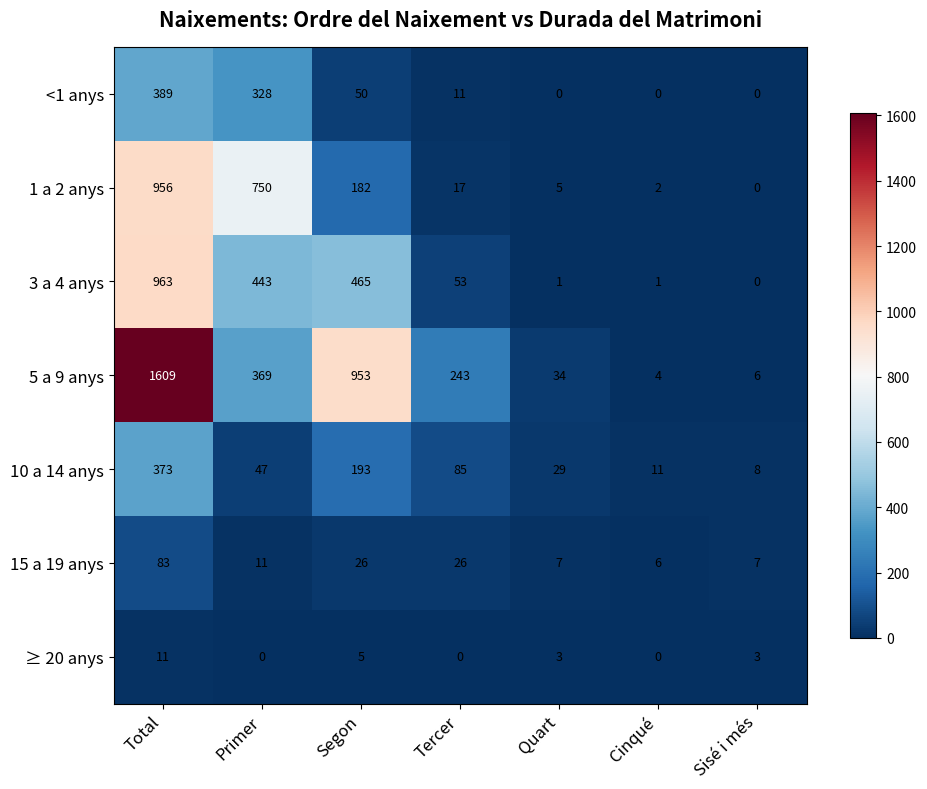

The ≥ 20 anys series shows 0 at Primer. True or false?

True